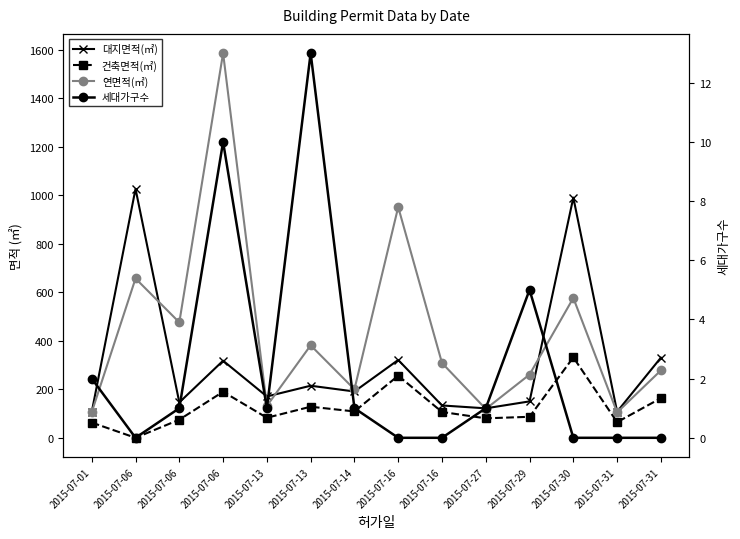

Between 2015-07-16 and 2015-07-31, which series saw the biggest shift?

연면적(㎡)